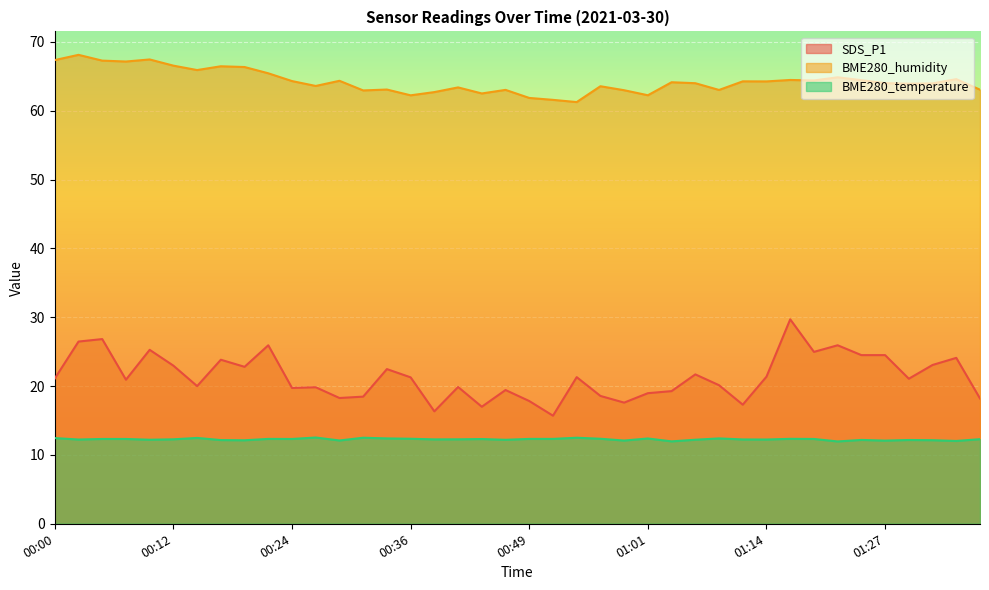

True or false: SDS_P1 has a value of 21.3 at 00:36.

True